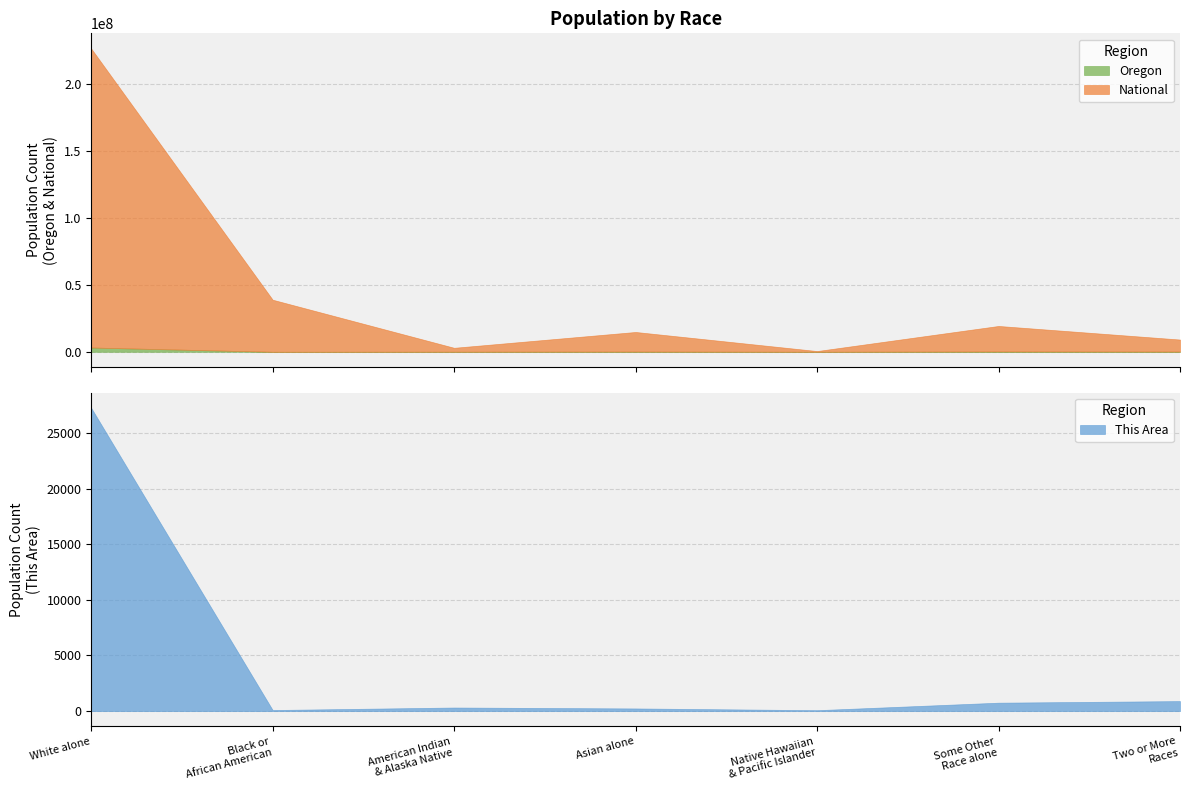

Is it true that National equals 306808397 at White alone?

False